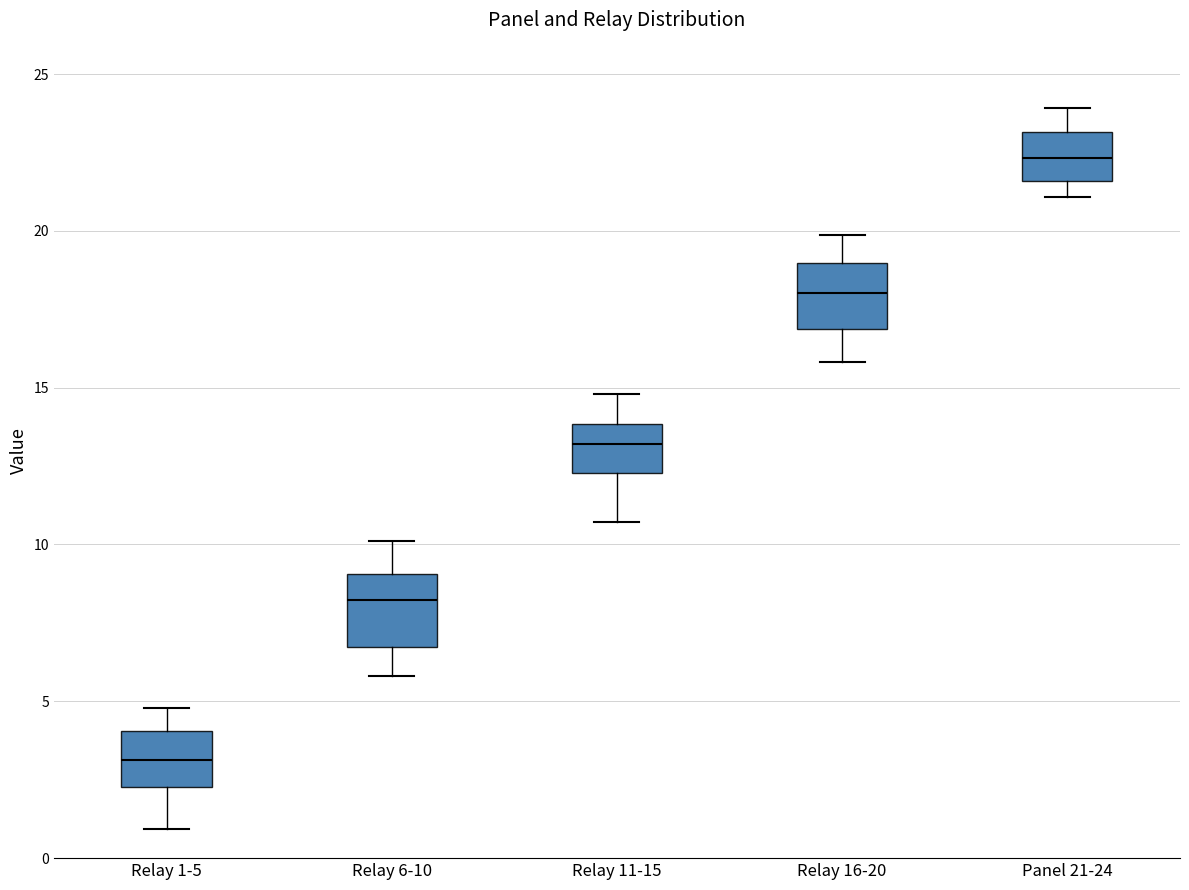

Where is the upper edge of the box for Relay 6-10 on the y-axis? The values are not printed on the chart, so give them approximately, as read against the axis.

9.0